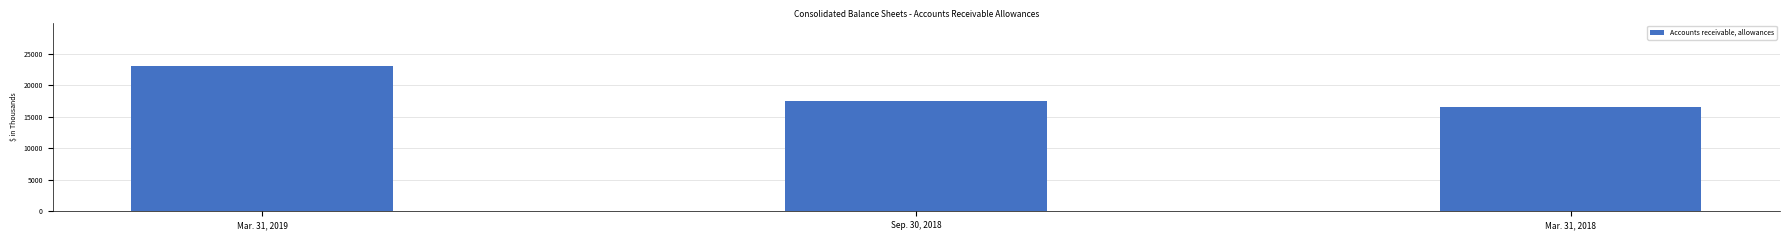

How many bars are there in total?

3